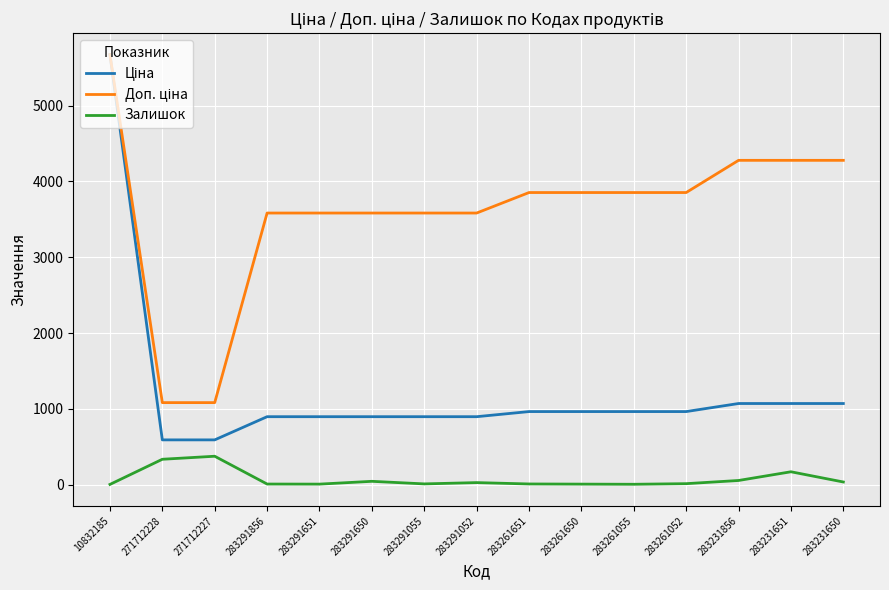

The Залишок series shows 7.0 at 283291856. True or false?

True